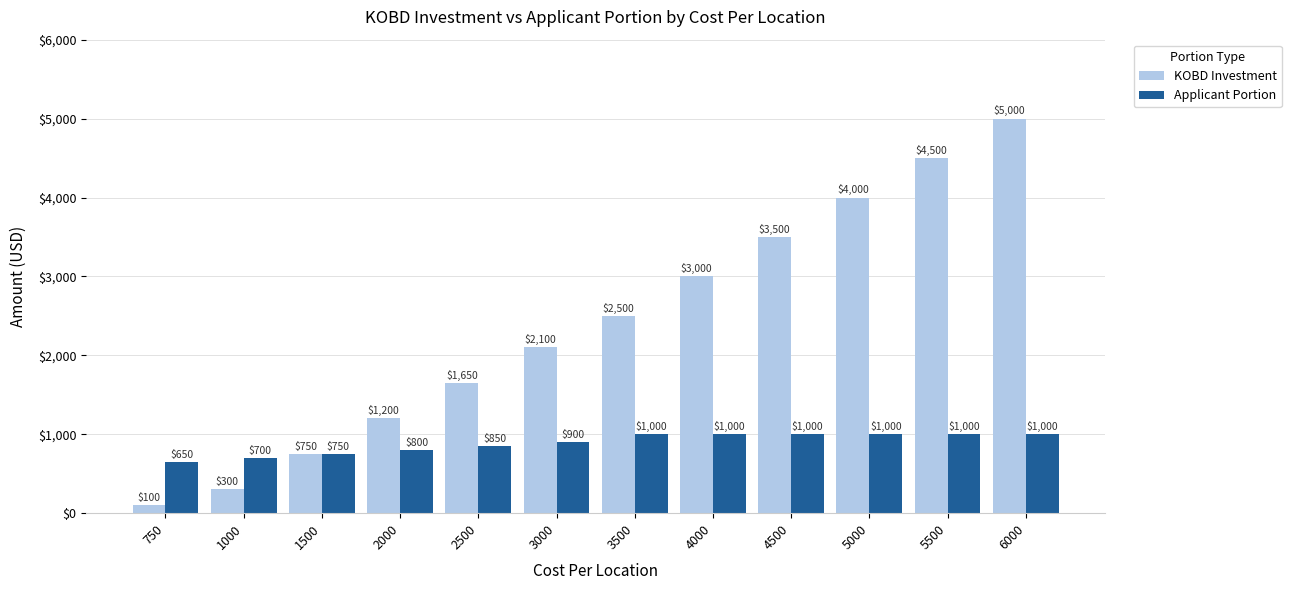

What is the greatest value displayed?

5000